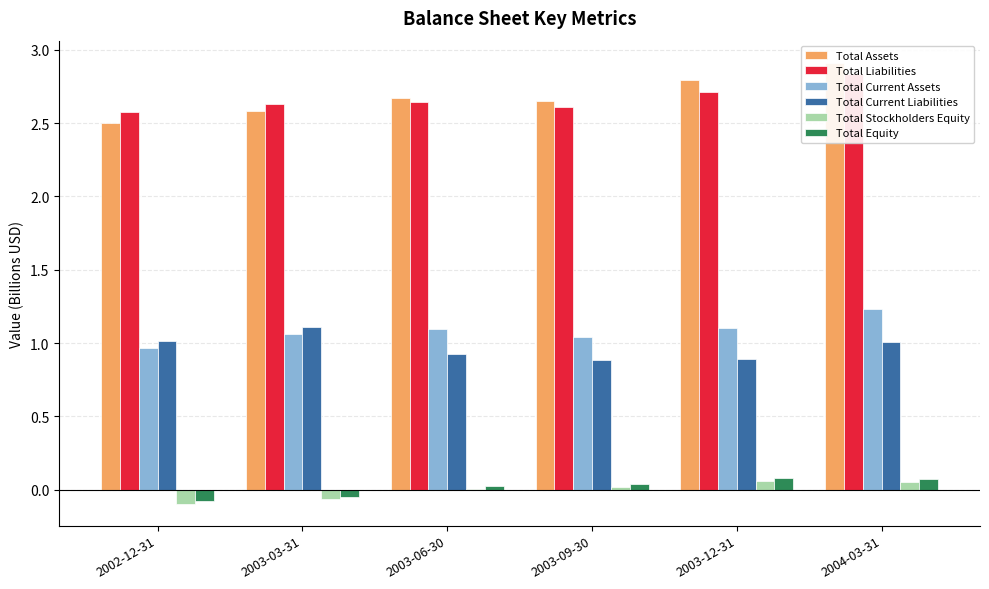

Reading right to left, extract all data points from this chart.

Total Assets: 2004-03-31=2.9	2003-12-31=2.8	2003-09-30=2.6	2003-06-30=2.7	2003-03-31=2.6	2002-12-31=2.5
Total Liabilities: 2004-03-31=2.8	2003-12-31=2.7	2003-09-30=2.6	2003-06-30=2.6	2003-03-31=2.6	2002-12-31=2.6
Total Current Assets: 2004-03-31=1.2	2003-12-31=1.1	2003-09-30=1.0	2003-06-30=1.1	2003-03-31=1.1	2002-12-31=1.0
Total Current Liabilities: 2004-03-31=1.0	2003-12-31=0.9	2003-09-30=0.9	2003-06-30=0.9	2003-03-31=1.1	2002-12-31=1.0
Total Stockholders Equity: 2004-03-31=0.1	2003-12-31=0.1	2003-09-30=0.0	2003-06-30=0.0	2003-03-31=-0.1	2002-12-31=-0.1
Total Equity: 2004-03-31=0.1	2003-12-31=0.1	2003-09-30=0.0	2003-06-30=0.0	2003-03-31=-0.0	2002-12-31=-0.1